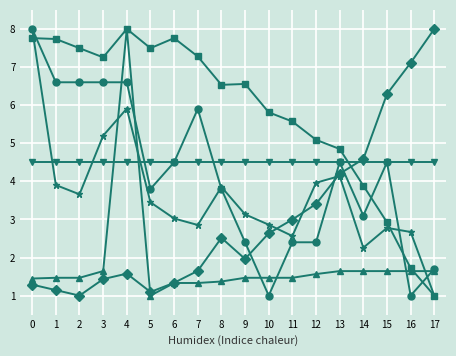

What is the minimum value shown in the chart?

1.0